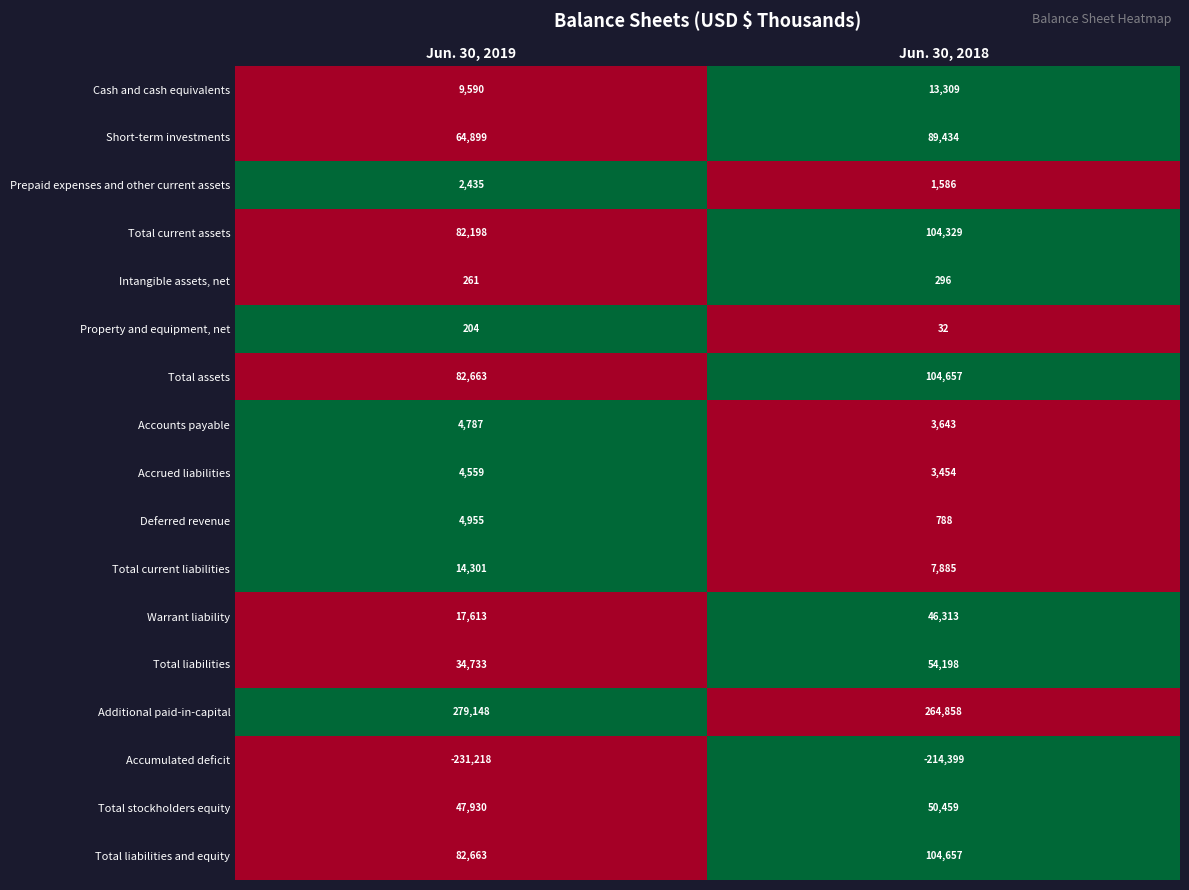

What is the sum of the Accumulated deficit values at Jun. 30, 2019 and Jun. 30, 2018?

-445617